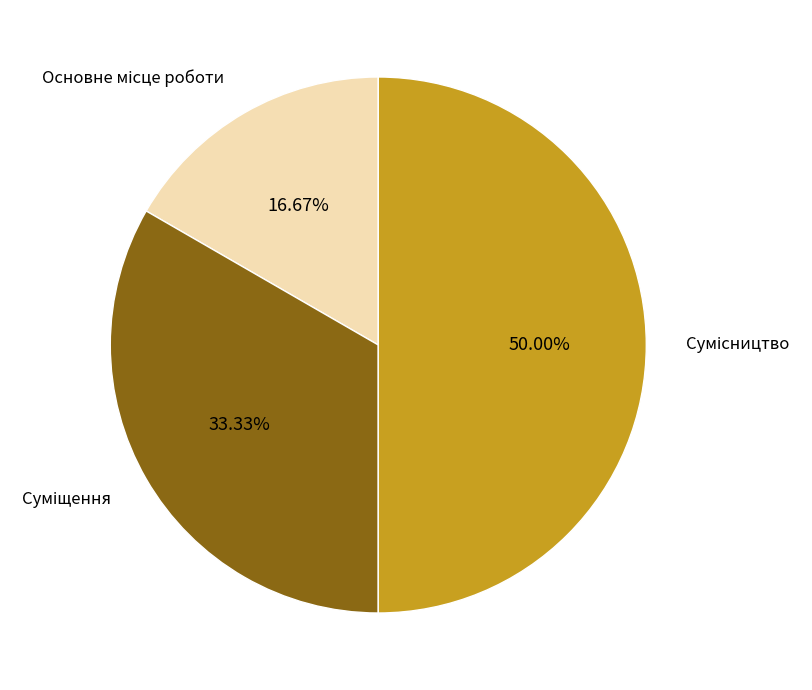

How many slices are in this pie chart?

3